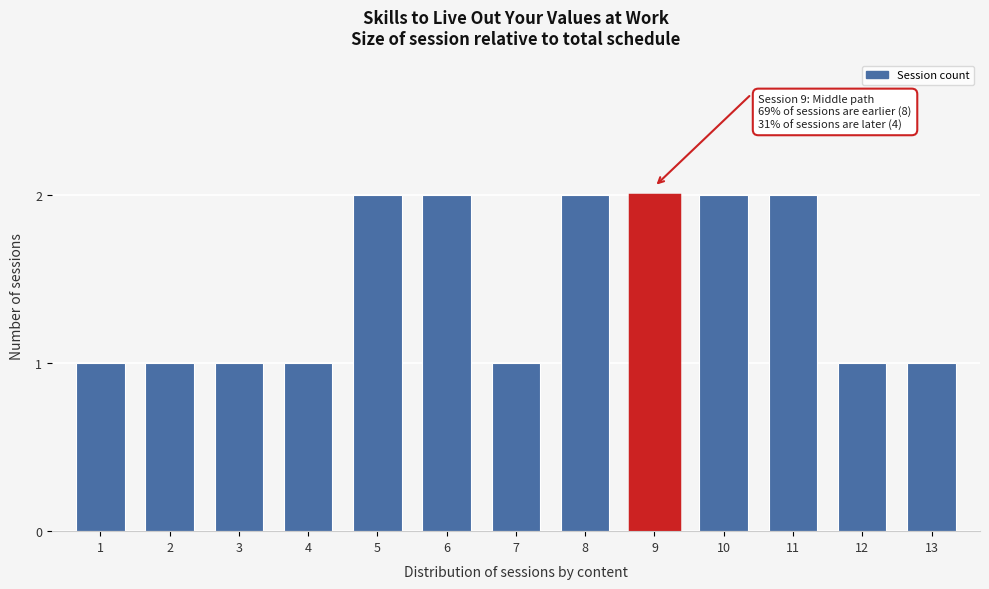

Reading right to left, transcribe all the data shown in this chart.

1	1	2	2	2	2	1	2	2	1	1	1	1